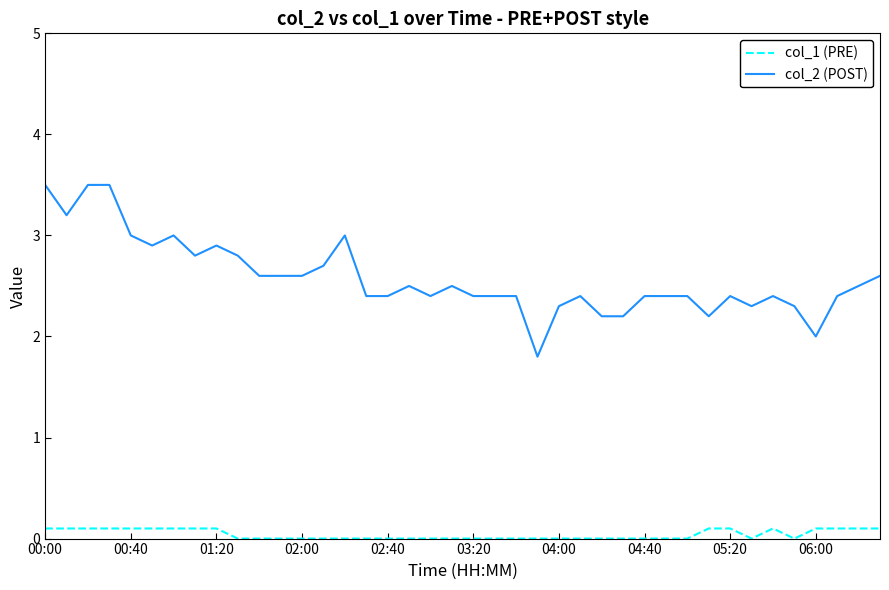

Is this an area chart (filled region under the line)?

No